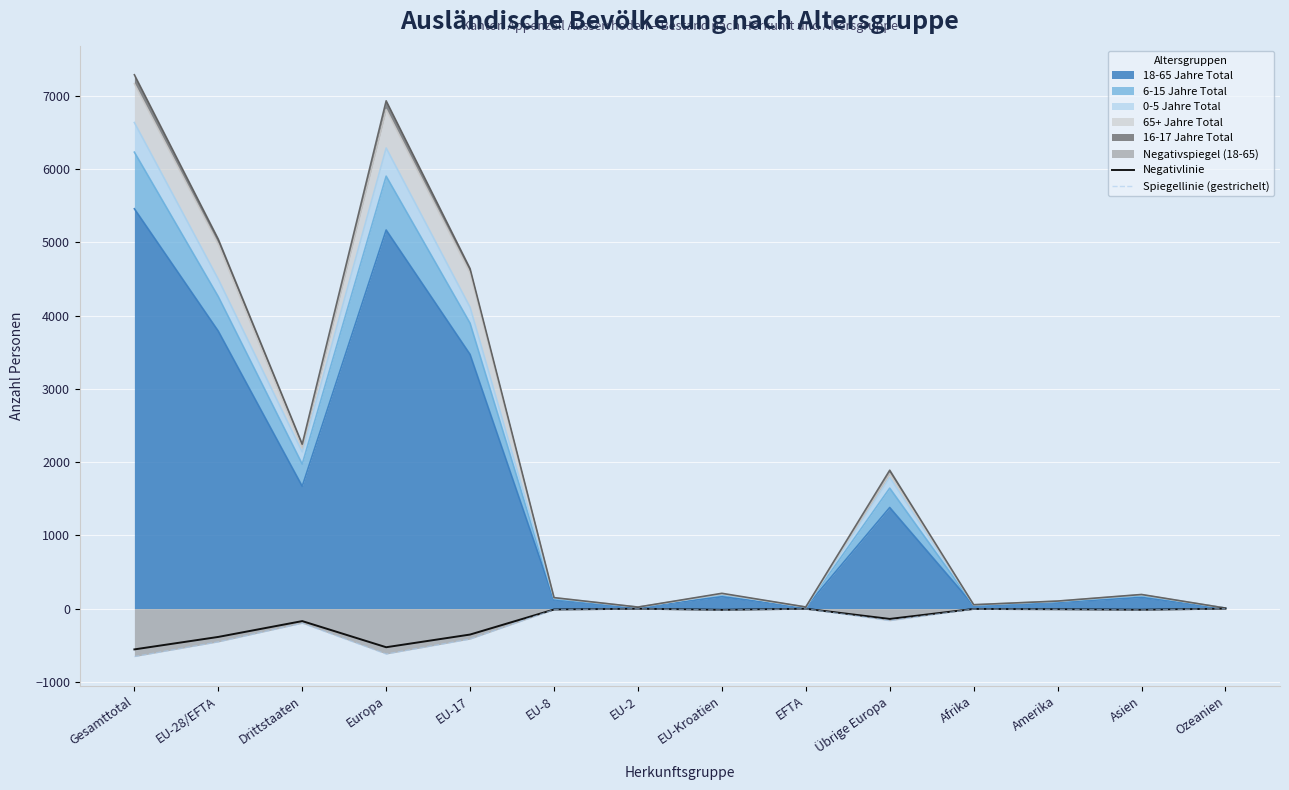

What is the label of the 14th point from the left?

Ozeanien